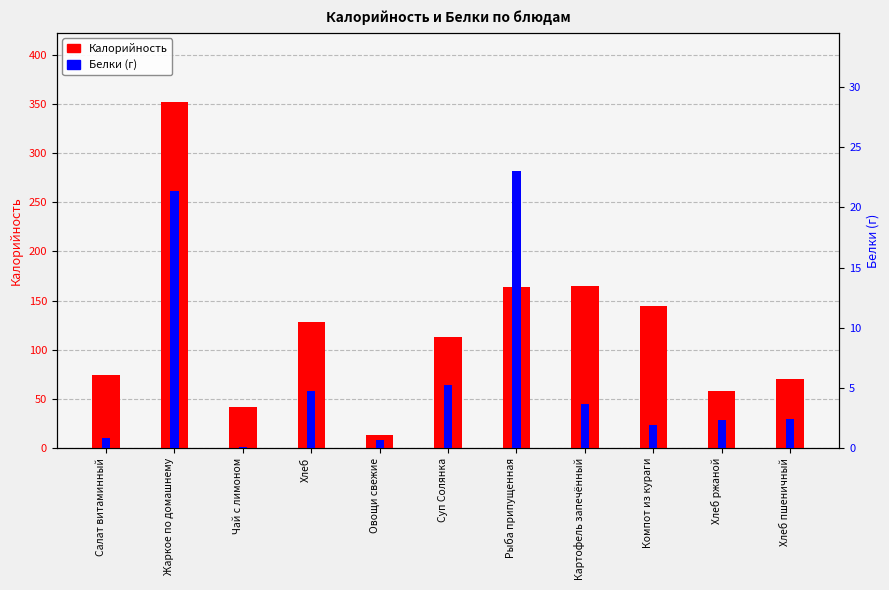

What is the difference between the maximum and minimum values in the Калорийность series?

339.0